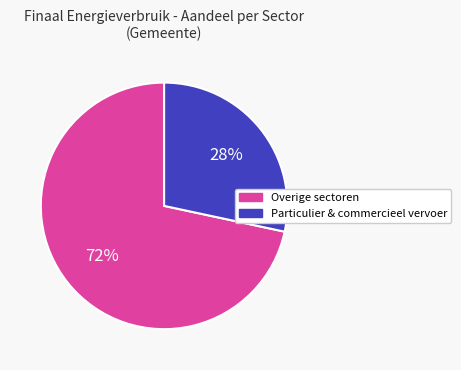

Count the number of slices in the pie.

2